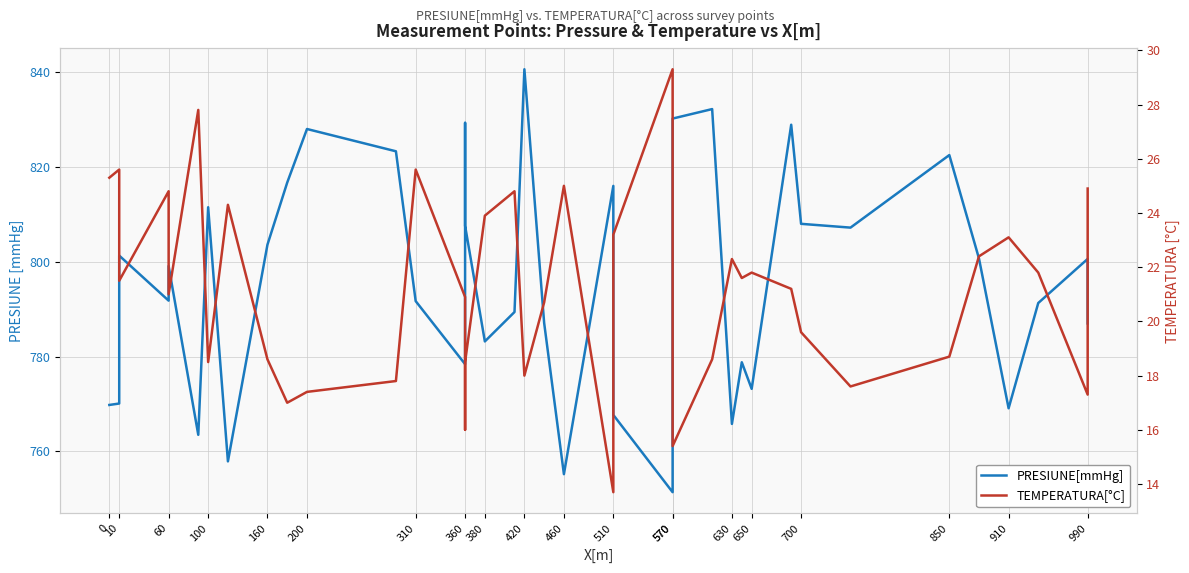

True or false: PRESIUNE[mmHg] and TEMPERATURA[°C] intersect in this chart.

False